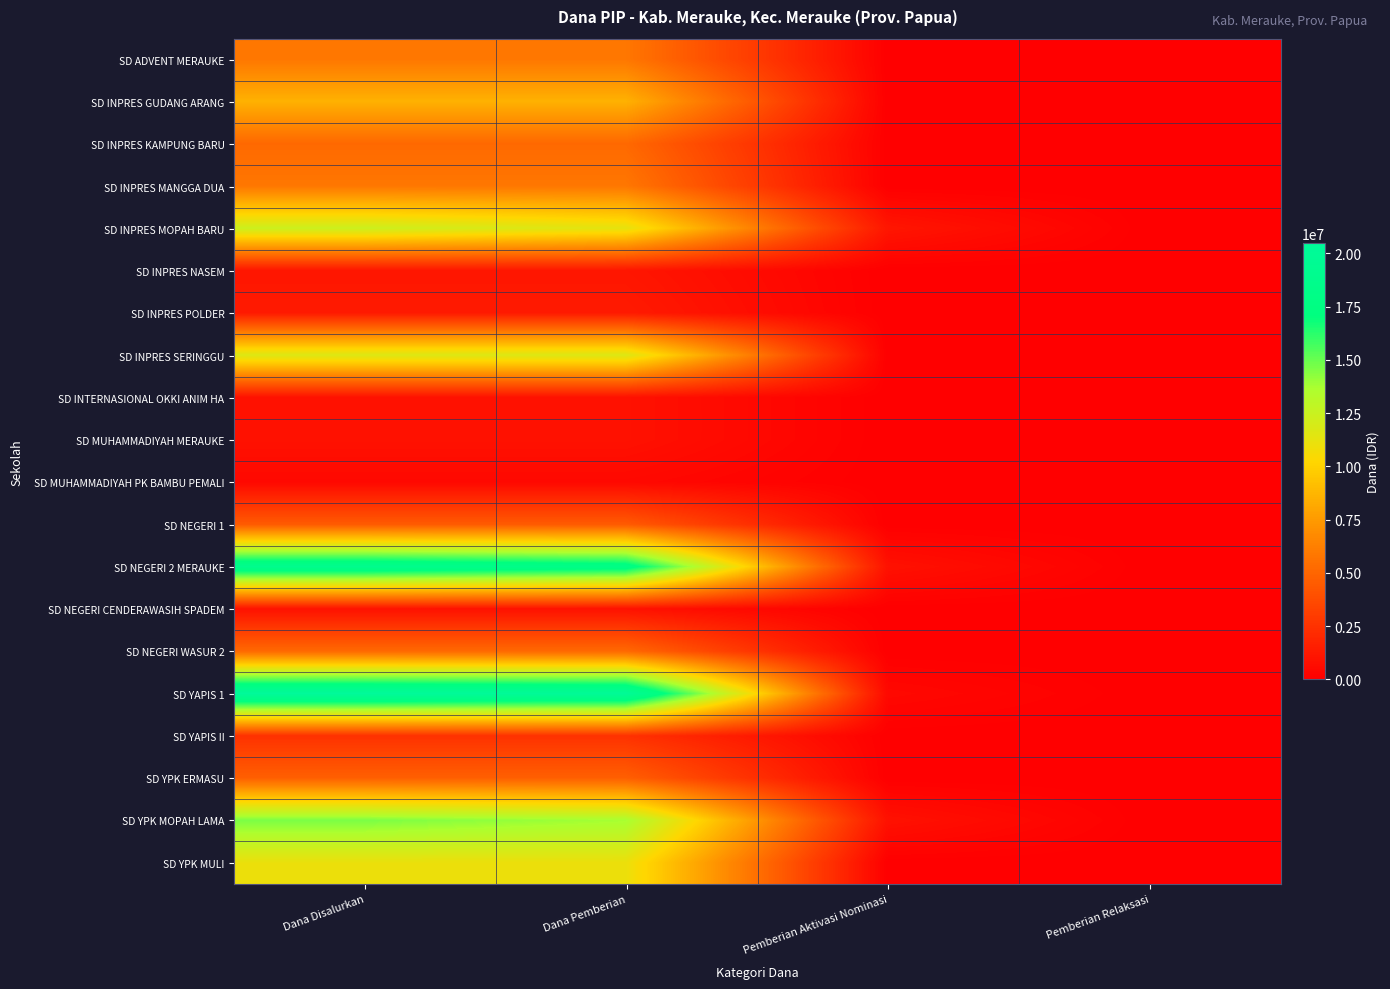

Reading left to right, extract all data points from this chart.

SD ADVENT MERAUKE: Dana Disalurkan=5850000	Dana Pemberian=5850000	Pemberian Aktivasi Nominasi=0	Pemberian Relaksasi=0
SD INPRES GUDANG ARANG: Dana Disalurkan=8550000	Dana Pemberian=8550000	Pemberian Aktivasi Nominasi=0	Pemberian Relaksasi=0
SD INPRES KAMPUNG BARU: Dana Disalurkan=5175000	Dana Pemberian=5175000	Pemberian Aktivasi Nominasi=0	Pemberian Relaksasi=0
SD INPRES MANGGA DUA: Dana Disalurkan=5850000	Dana Pemberian=5850000	Pemberian Aktivasi Nominasi=0	Pemberian Relaksasi=0
SD INPRES MOPAH BARU: Dana Disalurkan=12375000	Dana Pemberian=11250000	Pemberian Aktivasi Nominasi=1125000	Pemberian Relaksasi=0
SD INPRES NASEM: Dana Disalurkan=1125000	Dana Pemberian=1125000	Pemberian Aktivasi Nominasi=0	Pemberian Relaksasi=0
SD INPRES POLDER: Dana Disalurkan=1350000	Dana Pemberian=1350000	Pemberian Aktivasi Nominasi=0	Pemberian Relaksasi=0
SD INPRES SERINGGU: Dana Disalurkan=11700000	Dana Pemberian=11700000	Pemberian Aktivasi Nominasi=0	Pemberian Relaksasi=0
SD INTERNASIONAL OKKI ANIM HA: Dana Disalurkan=900000	Dana Pemberian=900000	Pemberian Aktivasi Nominasi=0	Pemberian Relaksasi=0
SD MUHAMMADIYAH MERAUKE: Dana Disalurkan=900000	Dana Pemberian=900000	Pemberian Aktivasi Nominasi=0	Pemberian Relaksasi=0
SD MUHAMMADIYAH PK BAMBU PEMALI: Dana Disalurkan=450000	Dana Pemberian=450000	Pemberian Aktivasi Nominasi=0	Pemberian Relaksasi=0
SD NEGERI 1: Dana Disalurkan=4500000	Dana Pemberian=4500000	Pemberian Aktivasi Nominasi=0	Pemberian Relaksasi=0
SD NEGERI 2 MERAUKE: Dana Disalurkan=18900000	Dana Pemberian=18000000	Pemberian Aktivasi Nominasi=900000	Pemberian Relaksasi=0
SD NEGERI CENDERAWASIH SPADEM: Dana Disalurkan=900000	Dana Pemberian=900000	Pemberian Aktivasi Nominasi=0	Pemberian Relaksasi=0
SD NEGERI WASUR 2: Dana Disalurkan=5175000	Dana Pemberian=5175000	Pemberian Aktivasi Nominasi=0	Pemberian Relaksasi=0
SD YAPIS 1: Dana Disalurkan=20475000	Dana Pemberian=20025000	Pemberian Aktivasi Nominasi=450000	Pemberian Relaksasi=0
SD YAPIS II: Dana Disalurkan=2475000	Dana Pemberian=2475000	Pemberian Aktivasi Nominasi=0	Pemberian Relaksasi=0
SD YPK ERMASU: Dana Disalurkan=4725000	Dana Pemberian=4725000	Pemberian Aktivasi Nominasi=0	Pemberian Relaksasi=0
SD YPK MOPAH LAMA: Dana Disalurkan=14625000	Dana Pemberian=13725000	Pemberian Aktivasi Nominasi=900000	Pemberian Relaksasi=0
SD YPK MULI: Dana Disalurkan=11025000	Dana Pemberian=11025000	Pemberian Aktivasi Nominasi=0	Pemberian Relaksasi=0